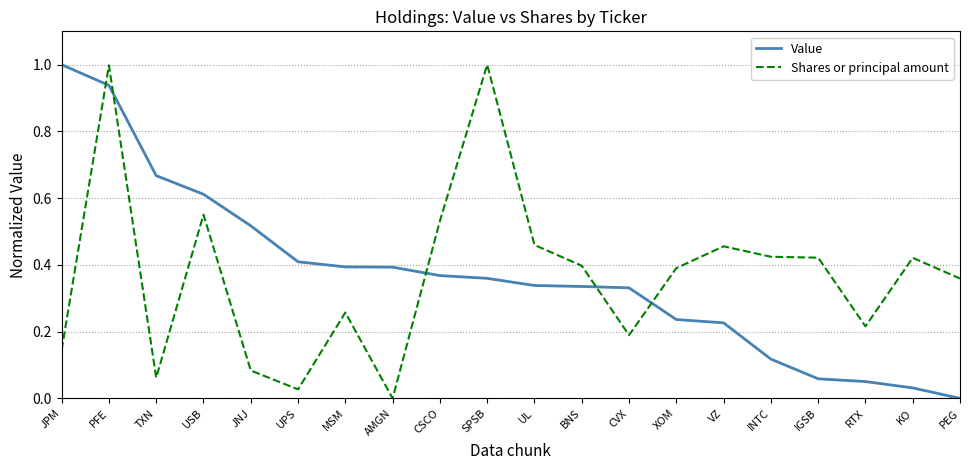

At RTX, list the series in order from smallest to largest.

Value, Shares or principal amount